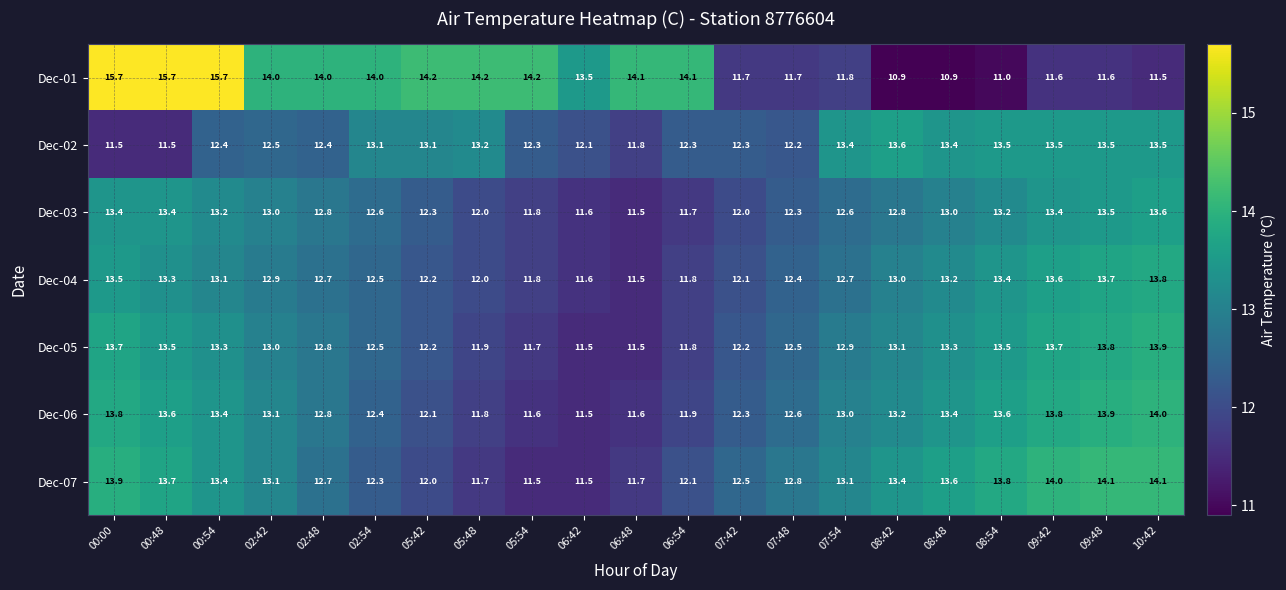

What is the sum of the Dec-02 values at 09:42 and 10:42?

27.0